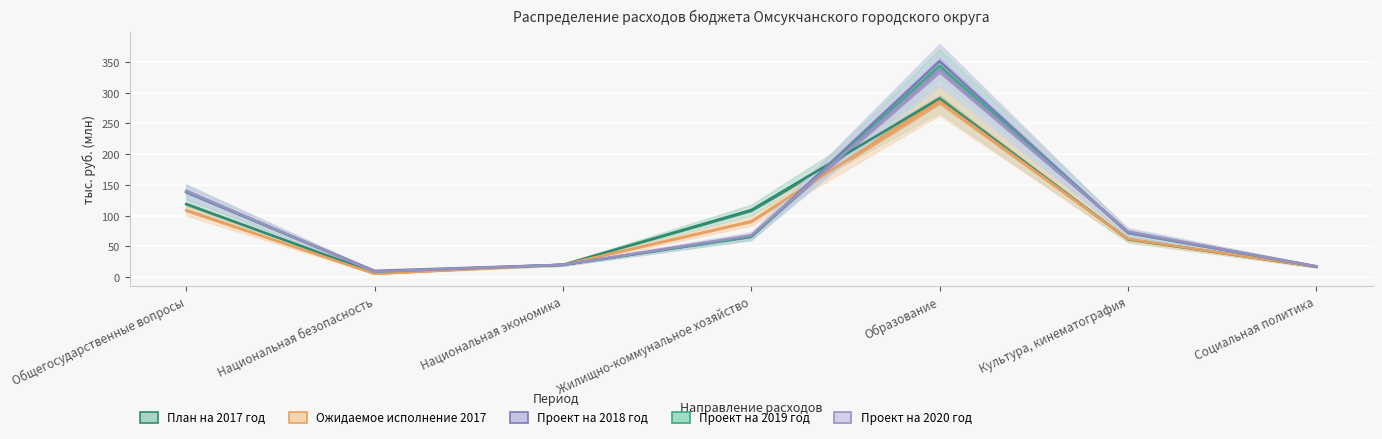

Where is Проект на 2020 год nearest to the value 173?

Общегосударственные вопросы